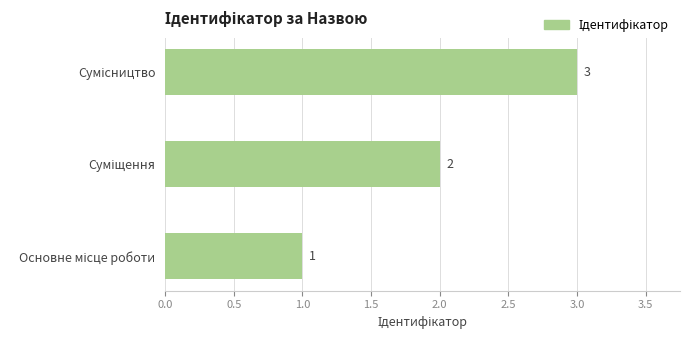

How many data points are less than 2?

1